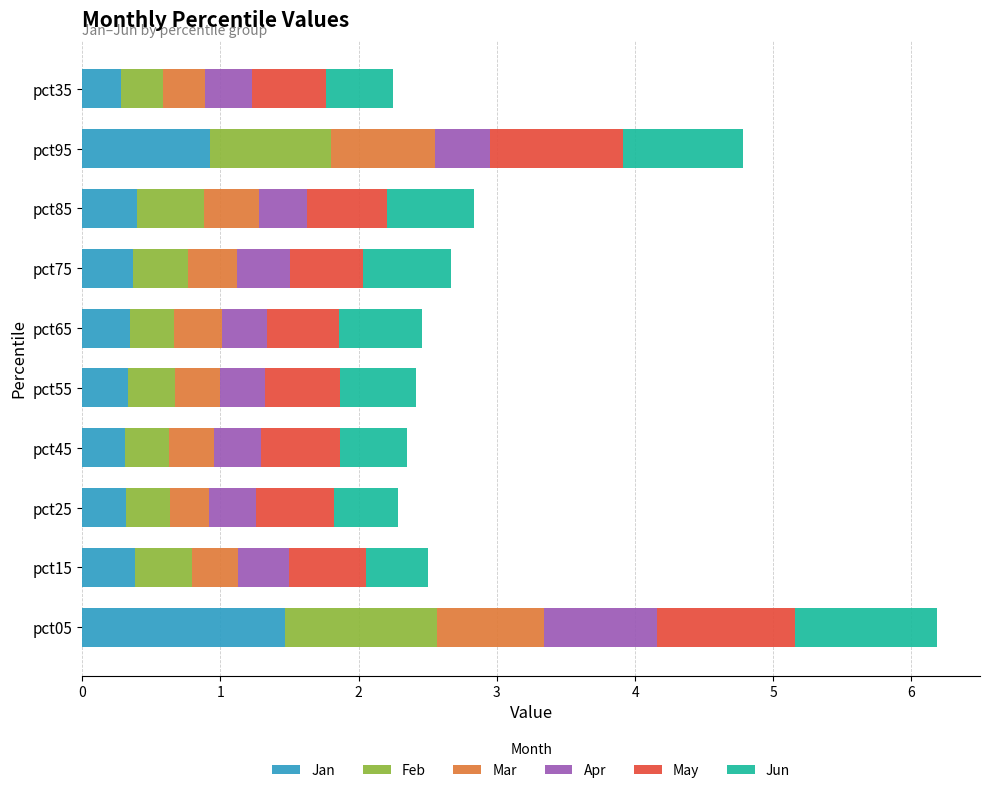

Which category has the highest value in the Jan series?

pct05